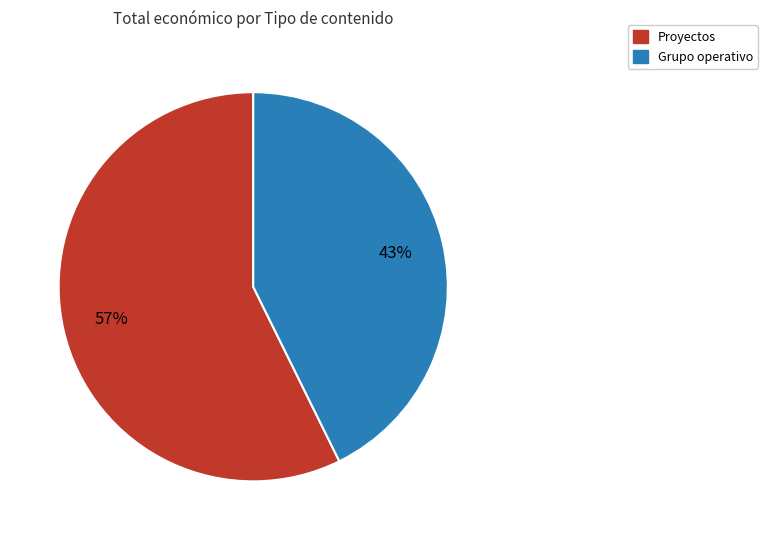

Does any single category account for the majority?

Yes